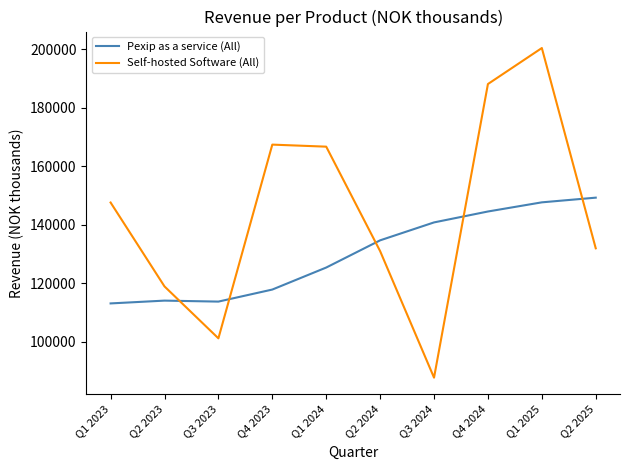

What is the difference between the second highest and minimum values in the Self-hosted Software (All) series?

100310